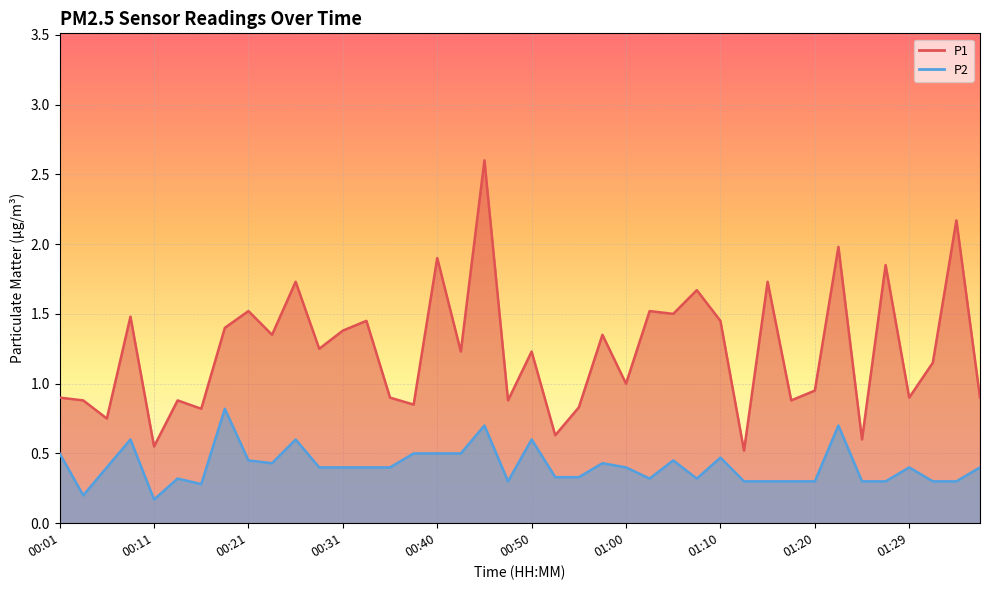

Which category has the lowest value across all series?

00:11